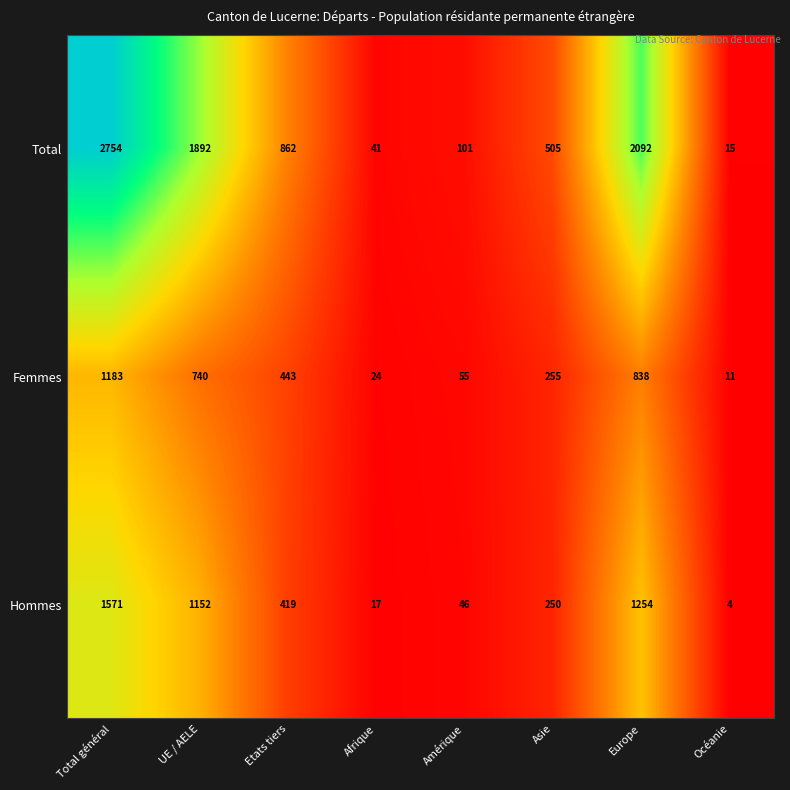

What is the sum of the Hommes values at Asie and Amérique?

296